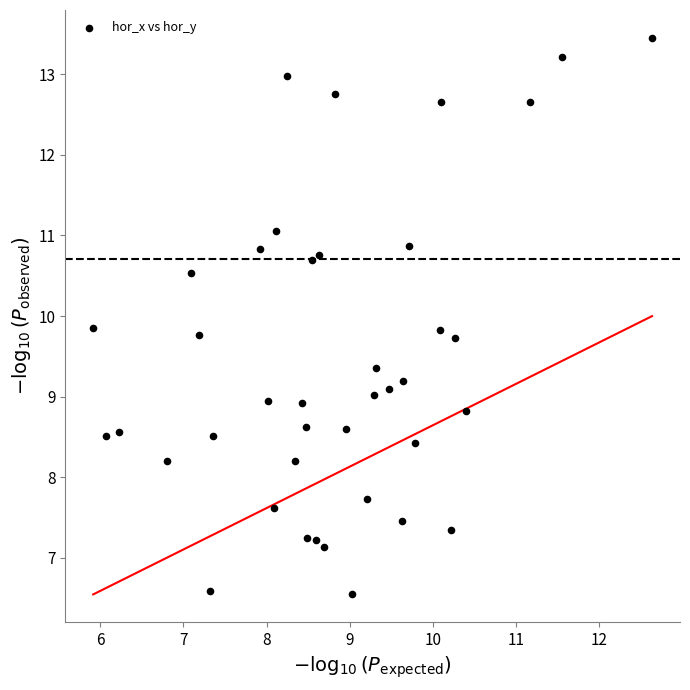

What is the range of X values (max minus min)?

6.7